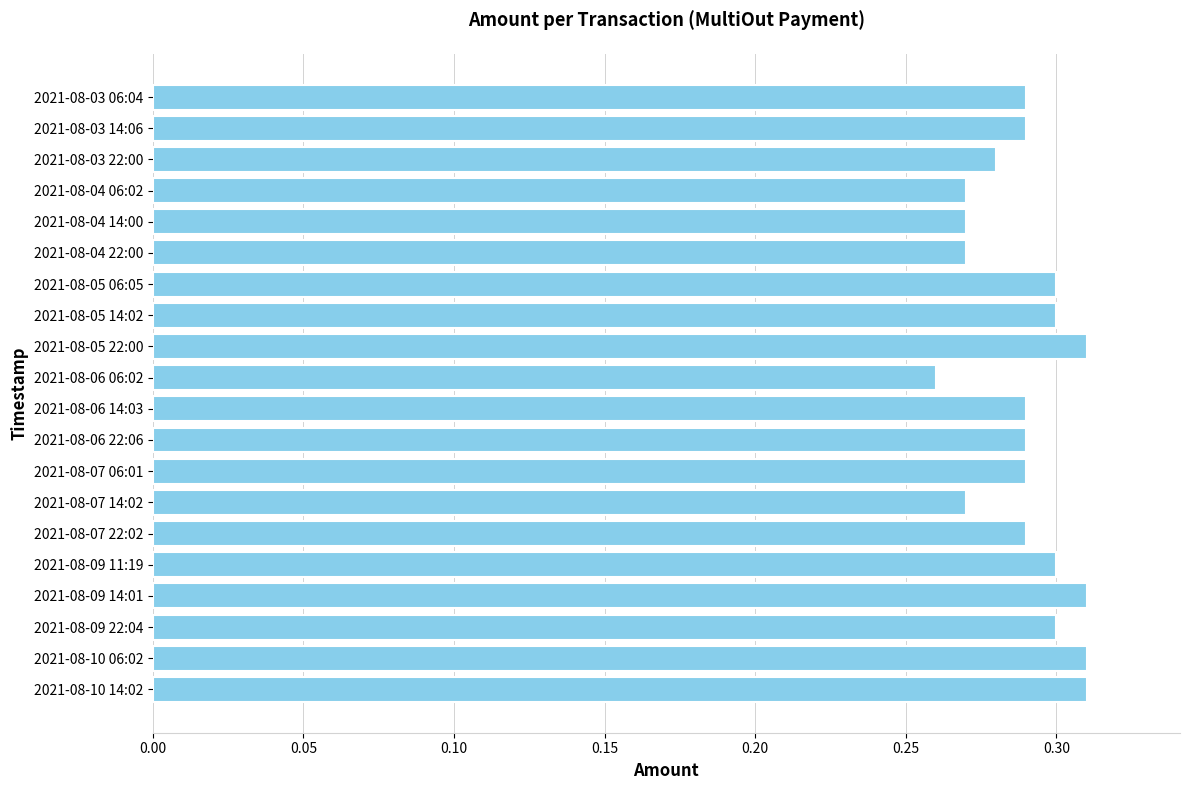

What is the sum of all values?

5.8